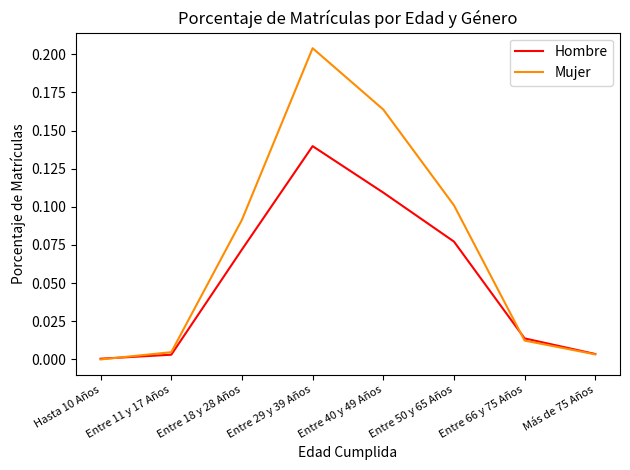

Where is Mujer nearest to the value 0?

Hasta 10 Años